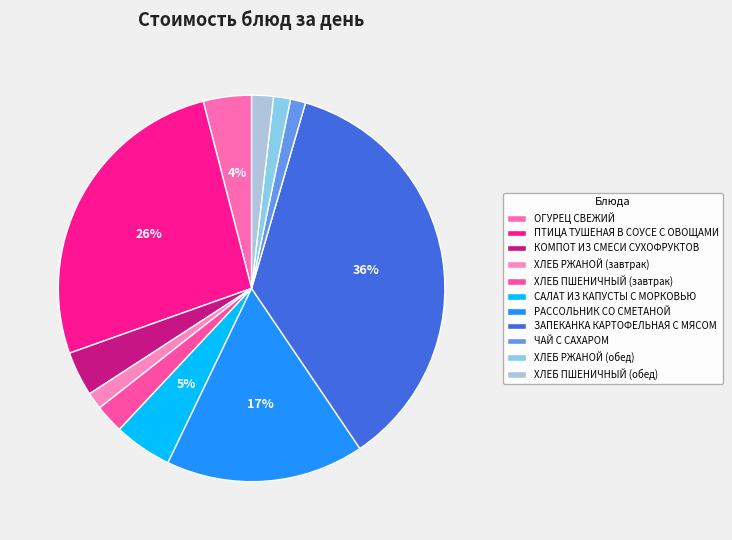

Do ОГУРЕЦ СВЕЖИЙ and КОМПОТ ИЗ СМЕСИ СУХОФРУКТОВ together represent more than half of the pie?

No